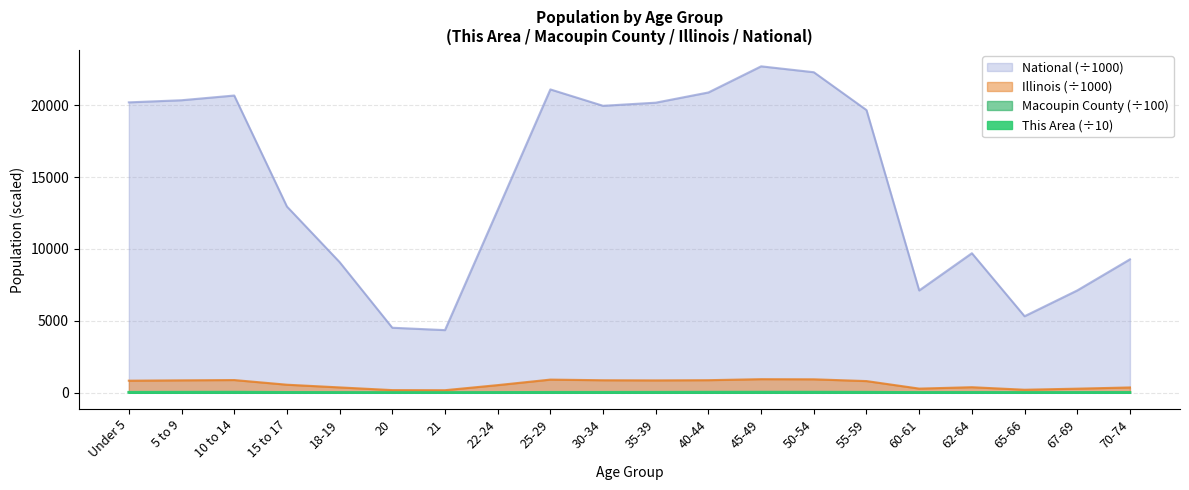

How many data points does each series have?

20